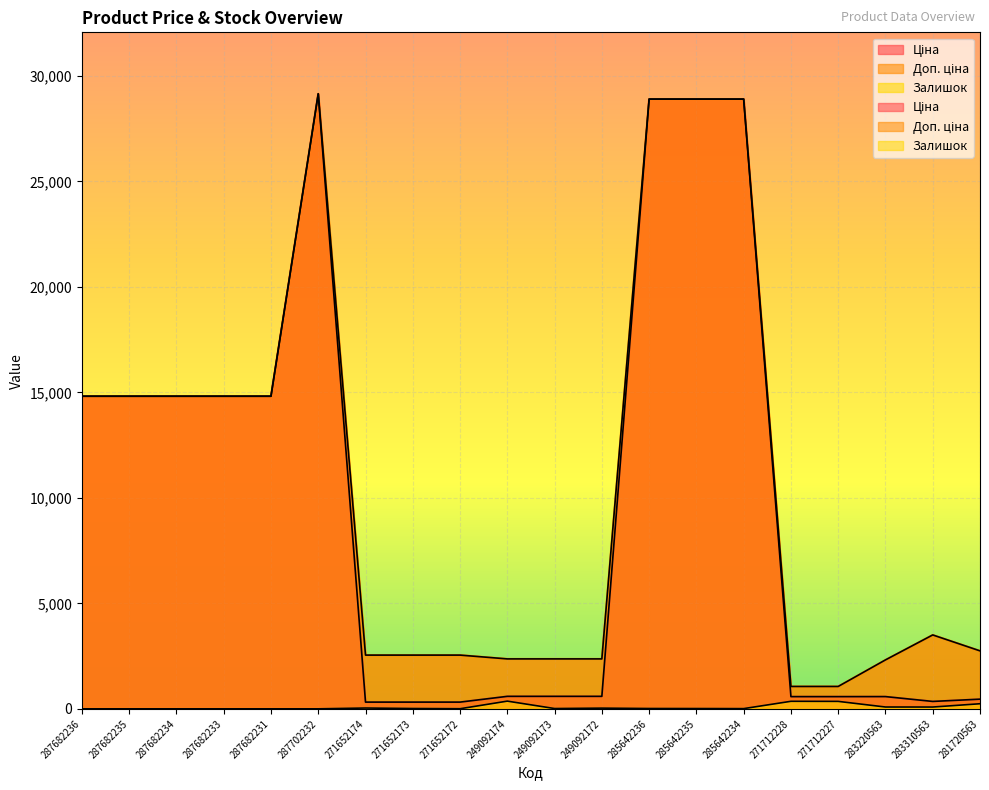

True or false: Ціна and Доп. ціна intersect in this chart.

False